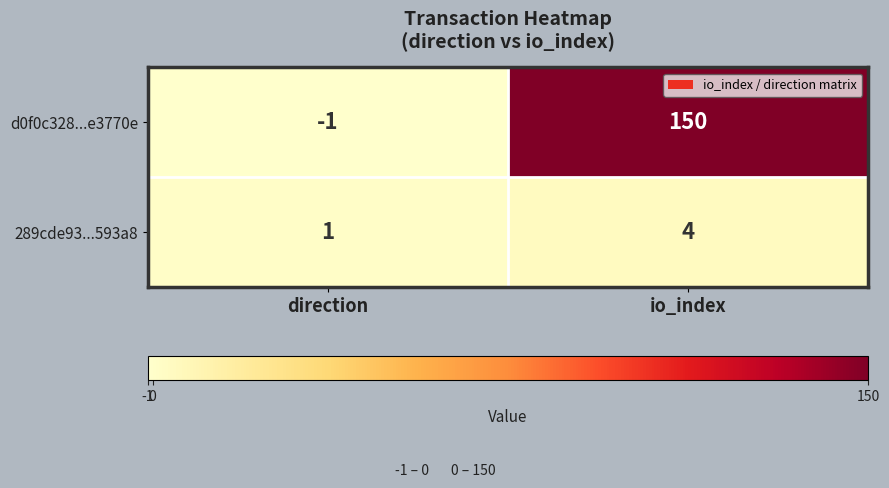

What is the spread (max minus min) of values at io_index?

146